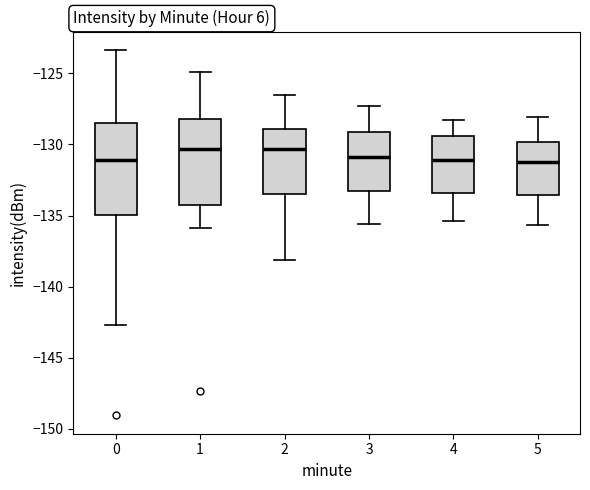

Where does the median line of the box at x = 0 sit on the y-axis? The values are not printed on the chart, so give them approximately, as read against the axis.

-131.0